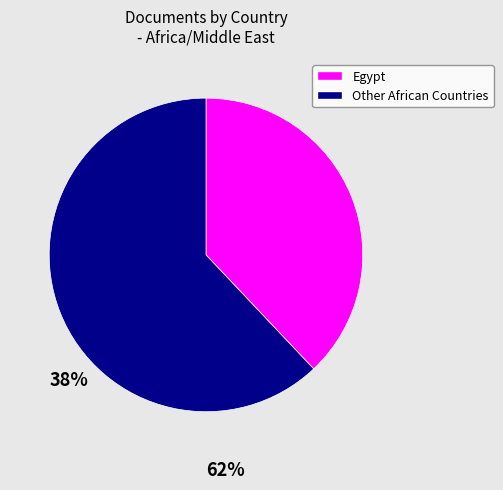

Is there a majority slice in this chart?

Yes